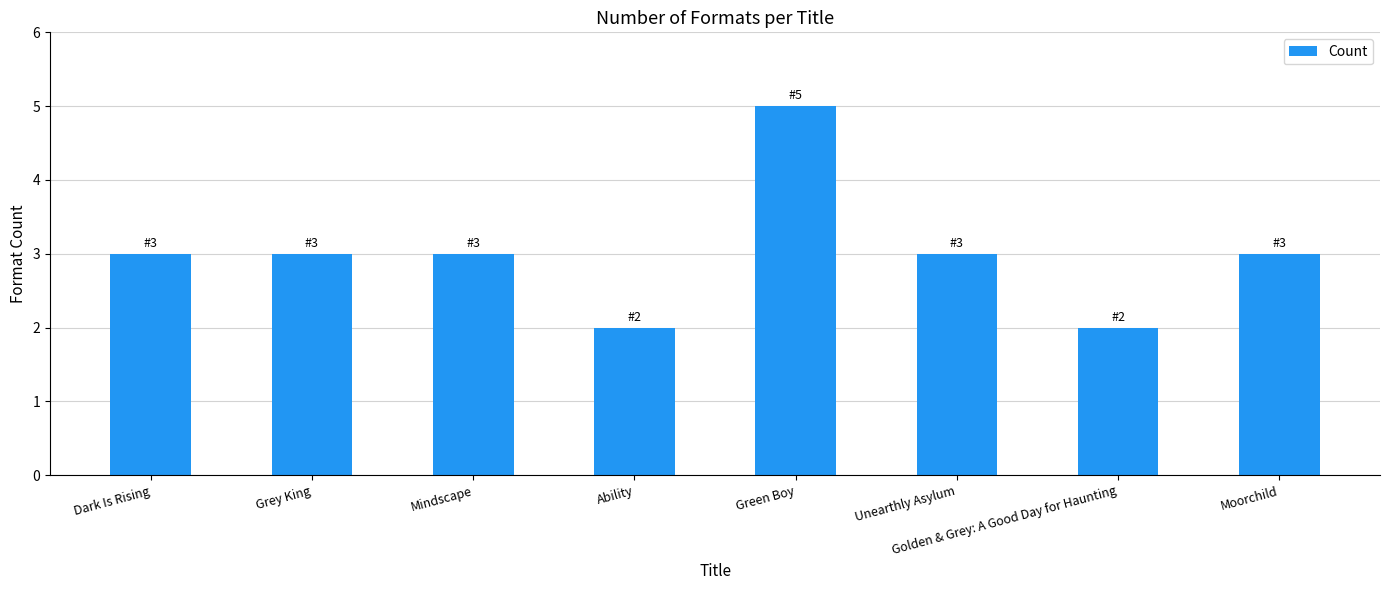

Count the values in the range 3 to 4.

5